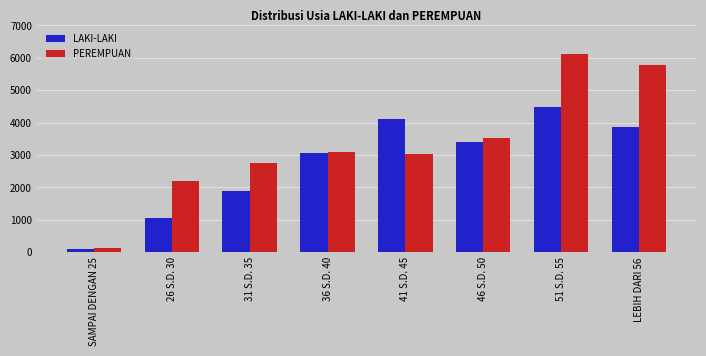

What are all the series names shown in the legend?

LAKI-LAKI, PEREMPUAN